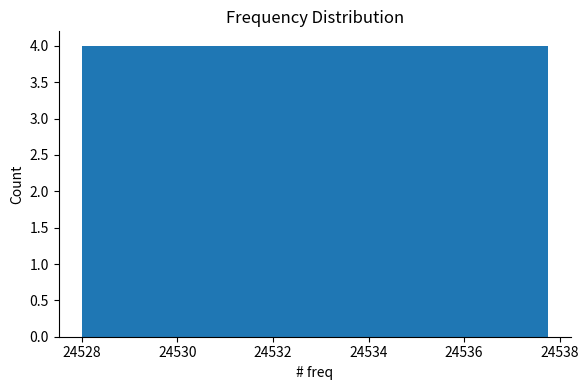

Reading left to right, transcribe this chart: for each bar, give the range it covers on the x-axis and its height. Neither the bar edges nor the heights are printed on the chart, so give them approximately, as read against the axes.

24528.0 to 24529.0: 4
24529.0 to 24530.0: 4
24530.0 to 24531.0: 4
24531.0 to 24532.0: 4
24532.0 to 24532.8: 4
24532.8 to 24533.8: 4
24533.8 to 24534.8: 4
24534.8 to 24535.8: 4
24535.8 to 24536.8: 4
24536.8 to 24537.8: 4